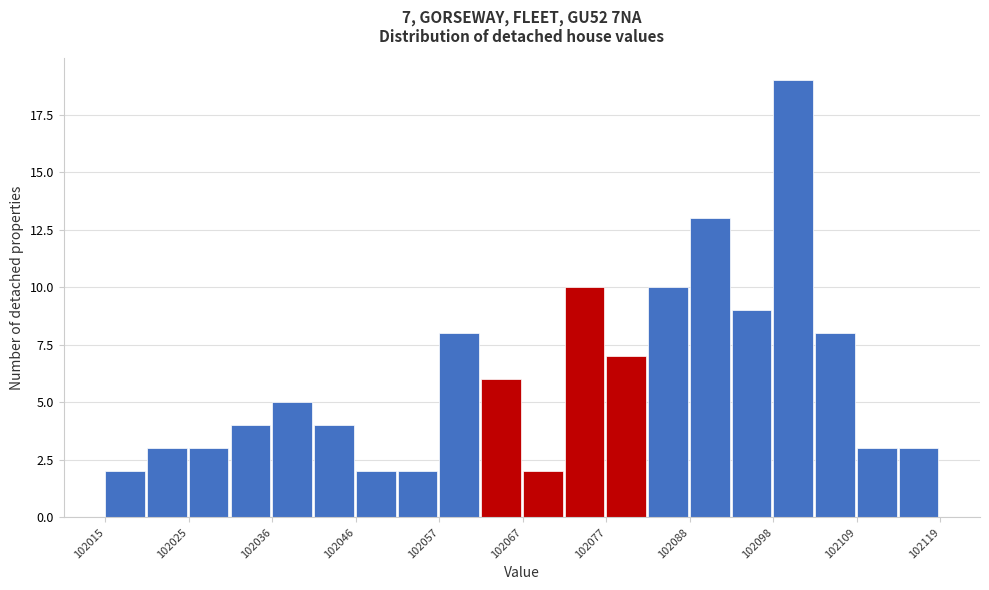

Read against the x-axis, roughly where is the centre of the tallest bar?

102100